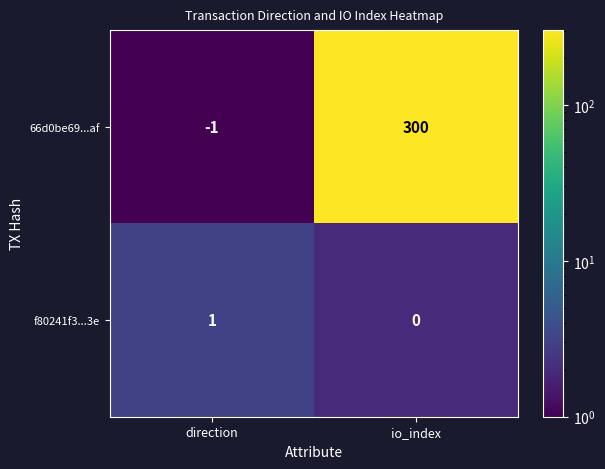

Reading left to right, transcribe all the data shown in this chart.

66d0be69...af: direction=-1	io_index=300
f80241f3...3e: direction=1	io_index=0